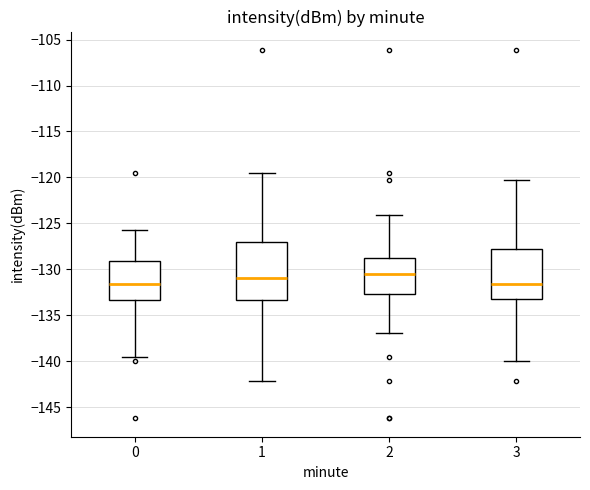

Reading left to right, transcribe this box plot: for each box, give where its median line is, the range the box spans, and where its two whiskers end, as read against the y-axis. The values are not printed on the chart, so give them approximately, as read against the axis.

0: median -131.5, box -133.5 to -129.0, whiskers -139.5 to -126.0
1: median -131.0, box -133.5 to -127.0, whiskers -142.0 to -119.5
2: median -130.5, box -132.5 to -128.5, whiskers -137.0 to -124.0
3: median -131.5, box -133.0 to -128.0, whiskers -140.0 to -120.5